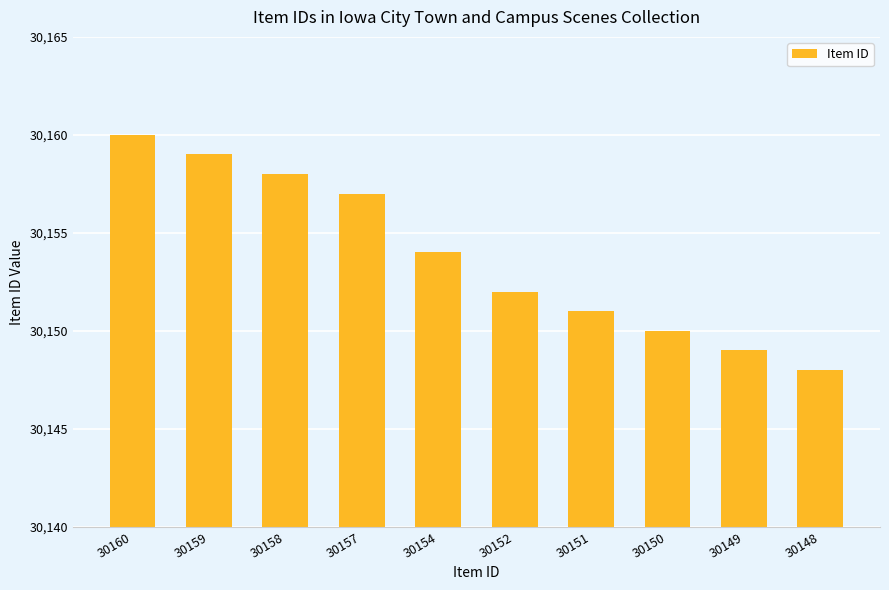

Reading left to right, extract all data points from this chart.

30160	30159	30158	30157	30154	30152	30151	30150	30149	30148